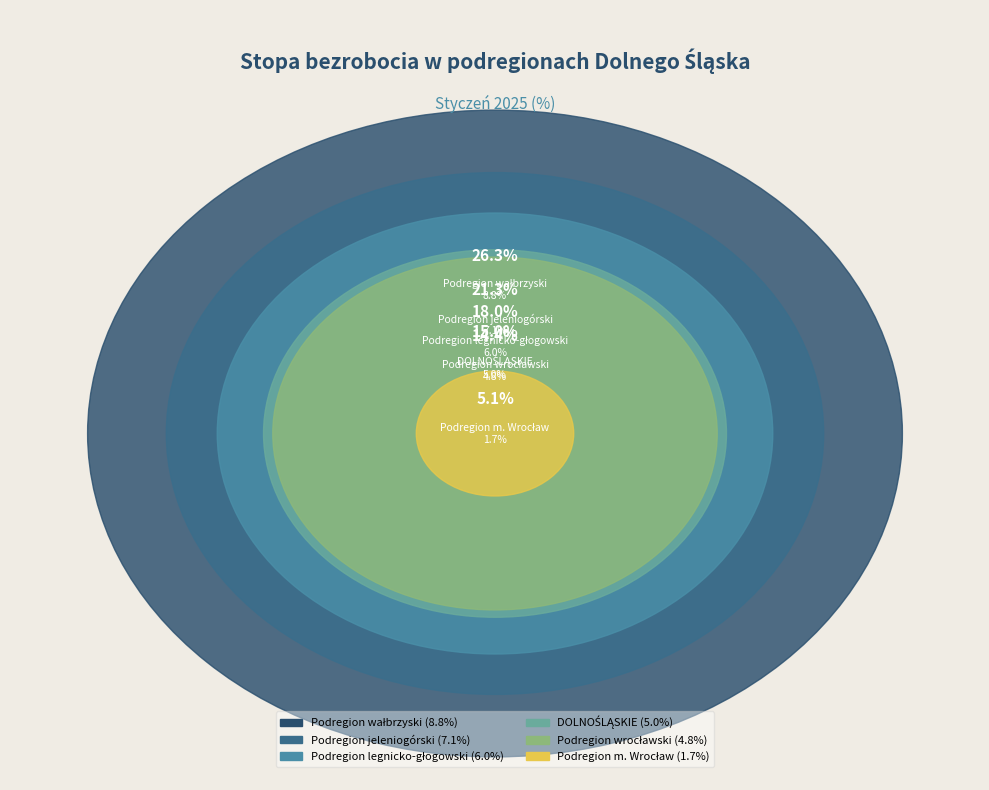

Does any single category account for the majority?

No